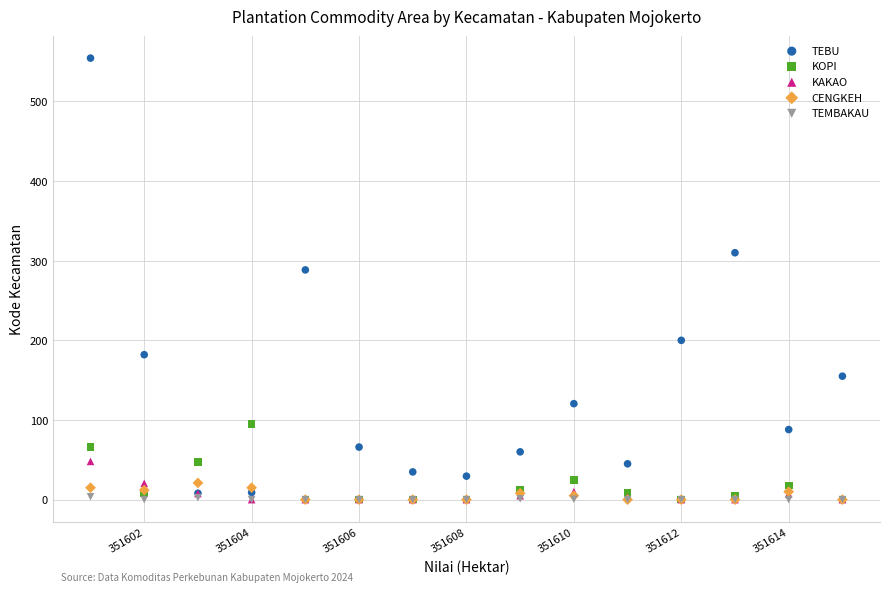

Which series has the widest spread of Y values?

TEBU